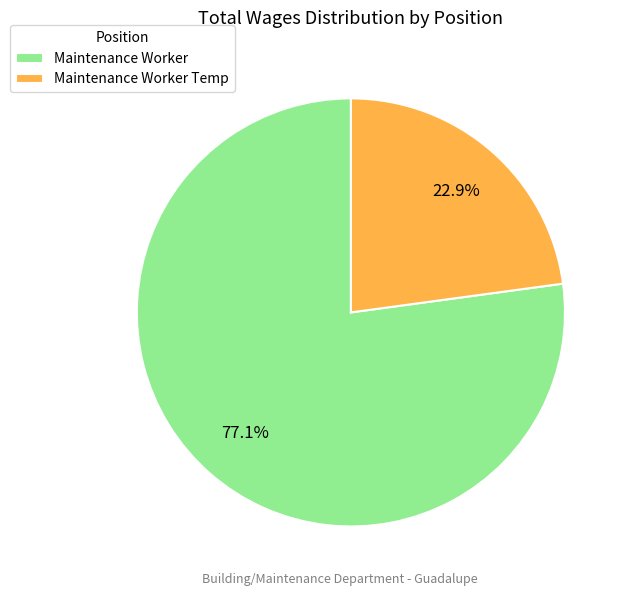

Is the sum of Maintenance Worker Temp and Maintenance Worker greater than half?

Yes